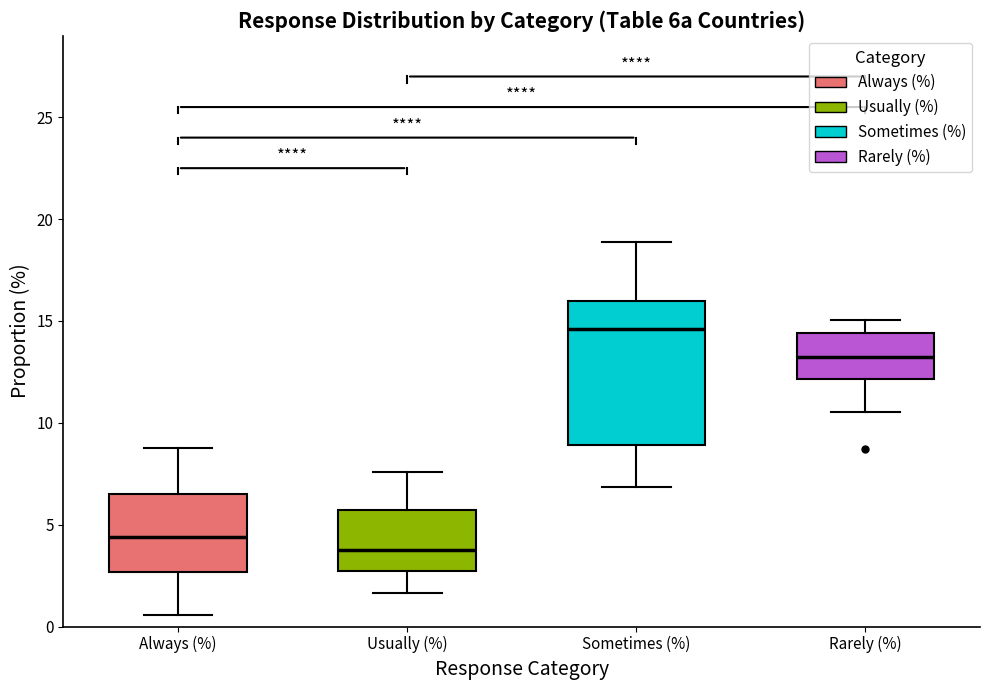

Which box has the lowest median line?

Usually (%)